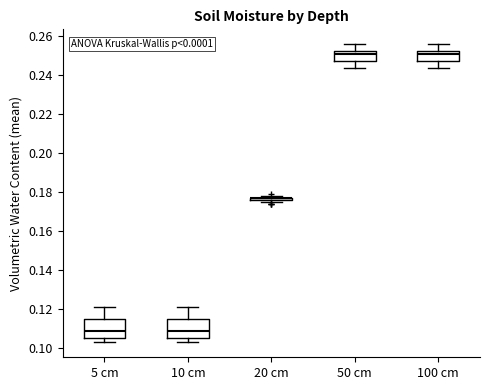

Reading left to right, transcribe this box plot: for each box, give where its median line is, the range the box spans, and where its two whiskers end, as read against the y-axis. The values are not printed on the chart, so give them approximately, as read against the axis.

5 cm: median 0.110, box 0.106 to 0.114, whiskers 0.104 to 0.122
10 cm: median 0.110, box 0.106 to 0.114, whiskers 0.104 to 0.122
20 cm: box collapsed to a line at 0.178, whiskers 0.176 to 0.178
50 cm: median 0.252 (just below the box's upper edge), box 0.248 to 0.252, whiskers 0.244 to 0.256
100 cm: median 0.252 (just below the box's upper edge), box 0.248 to 0.252, whiskers 0.244 to 0.256